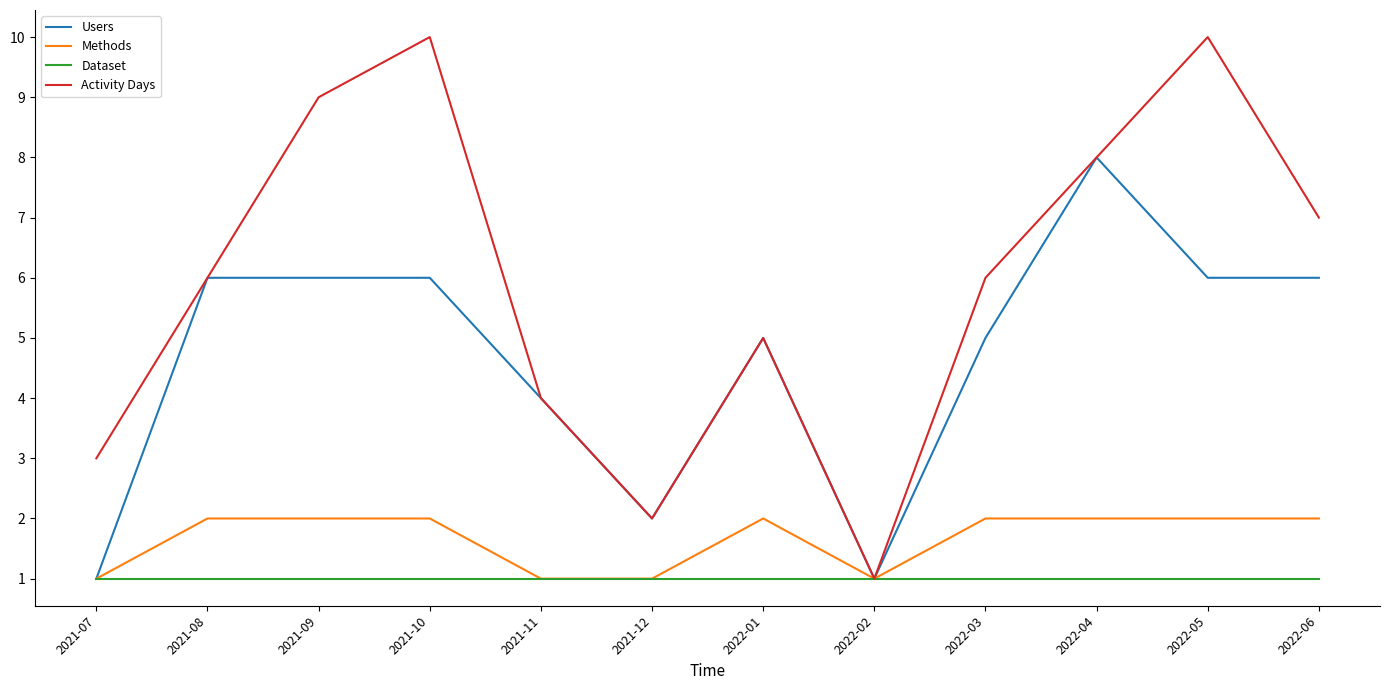

What position from the left is 2022-04?

10